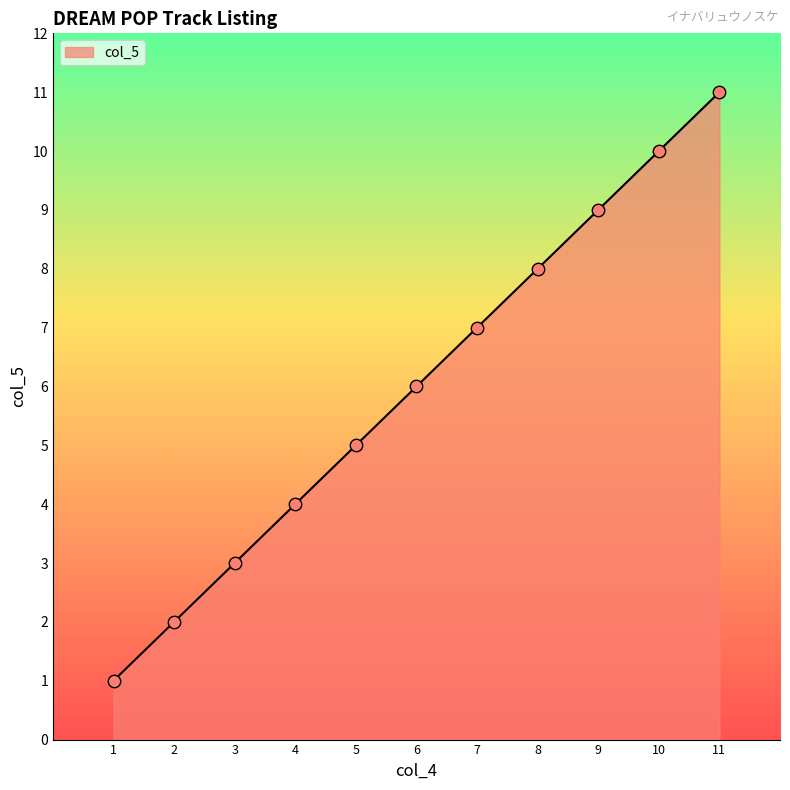

What is the ratio of the value at 5 to the value at 9?

0.6